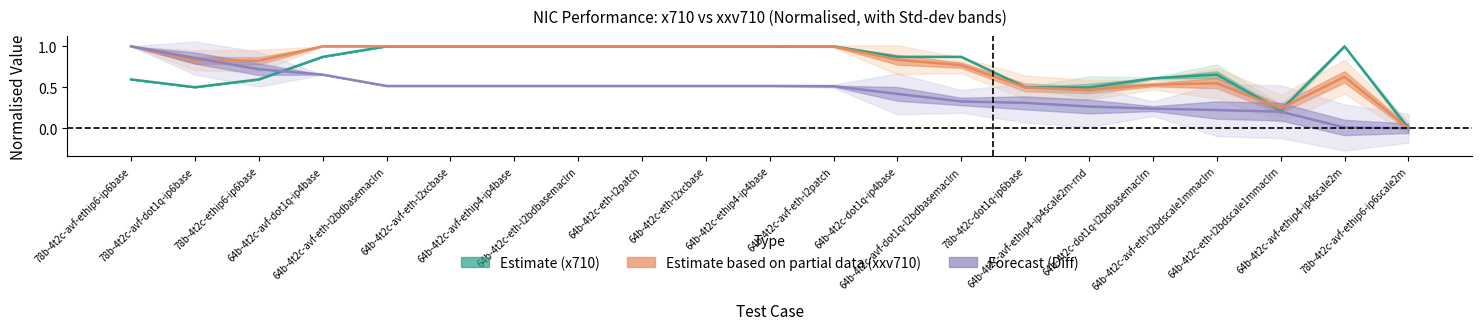

Reading left to right, what are all the values shown in this chart?

Avg(x710): 78b-4t2c-avf-ethip6-ip6base=0.6	78b-4t2c-avf-dot1q-ip6base=0.5	78b-4t2c-ethip6-ip6base=0.6	64b-4t2c-avf-dot1q-ip4base=0.9	64b-4t2c-avf-eth-l2bdbasemaclrn=1.0	64b-4t2c-avf-eth-l2xcbase=1.0	64b-4t2c-avf-ethip4-ip4base=1.0	64b-4t2c-eth-l2bdbasemaclrn=1.0	64b-4t2c-eth-l2patch=1.0	64b-4t2c-eth-l2xcbase=1.0	64b-4t2c-ethip4-ip4base=1.0	64b-4t2c-avf-eth-l2patch=1.0	64b-4t2c-dot1q-ip4base=0.9	64b-4t2c-avf-dot1q-l2bdbasemaclrn=0.9	78b-4t2c-dot1q-ip6base=0.5	64b-4t2c-avf-ethip4-ip4scale2m-rnd=0.5	64b-4t2c-dot1q-l2bdbasemaclrn=0.6	64b-4t2c-avf-eth-l2bdscale1mmaclrn=0.7	64b-4t2c-eth-l2bdscale1mmaclrn=0.2	64b-4t2c-avf-ethip4-ip4scale2m=1.0	78b-4t2c-avf-ethip6-ip6scale2m=0.0
Avg(xxv710): 78b-4t2c-avf-ethip6-ip6base=1.0	78b-4t2c-avf-dot1q-ip6base=0.8	78b-4t2c-ethip6-ip6base=0.8	64b-4t2c-avf-dot1q-ip4base=1.0	64b-4t2c-avf-eth-l2bdbasemaclrn=1.0	64b-4t2c-avf-eth-l2xcbase=1.0	64b-4t2c-avf-ethip4-ip4base=1.0	64b-4t2c-eth-l2bdbasemaclrn=1.0	64b-4t2c-eth-l2patch=1.0	64b-4t2c-eth-l2xcbase=1.0	64b-4t2c-ethip4-ip4base=1.0	64b-4t2c-avf-eth-l2patch=1.0	64b-4t2c-dot1q-ip4base=0.8	64b-4t2c-avf-dot1q-l2bdbasemaclrn=0.8	78b-4t2c-dot1q-ip6base=0.5	64b-4t2c-avf-ethip4-ip4scale2m-rnd=0.5	64b-4t2c-dot1q-l2bdbasemaclrn=0.5	64b-4t2c-avf-eth-l2bdscale1mmaclrn=0.6	64b-4t2c-eth-l2bdscale1mmaclrn=0.2	64b-4t2c-avf-ethip4-ip4scale2m=0.6	78b-4t2c-avf-ethip6-ip6scale2m=0.0
Avg(Diff): 78b-4t2c-avf-ethip6-ip6base=1.0	78b-4t2c-avf-dot1q-ip6base=0.9	78b-4t2c-ethip6-ip6base=0.7	64b-4t2c-avf-dot1q-ip4base=0.7	64b-4t2c-avf-eth-l2bdbasemaclrn=0.5	64b-4t2c-avf-eth-l2xcbase=0.5	64b-4t2c-avf-ethip4-ip4base=0.5	64b-4t2c-eth-l2bdbasemaclrn=0.5	64b-4t2c-eth-l2patch=0.5	64b-4t2c-eth-l2xcbase=0.5	64b-4t2c-ethip4-ip4base=0.5	64b-4t2c-avf-eth-l2patch=0.5	64b-4t2c-dot1q-ip4base=0.4	64b-4t2c-avf-dot1q-l2bdbasemaclrn=0.3	78b-4t2c-dot1q-ip6base=0.3	64b-4t2c-avf-ethip4-ip4scale2m-rnd=0.3	64b-4t2c-dot1q-l2bdbasemaclrn=0.2	64b-4t2c-avf-eth-l2bdscale1mmaclrn=0.2	64b-4t2c-eth-l2bdscale1mmaclrn=0.2	64b-4t2c-avf-ethip4-ip4scale2m=0.0	78b-4t2c-avf-ethip6-ip6scale2m=0.0